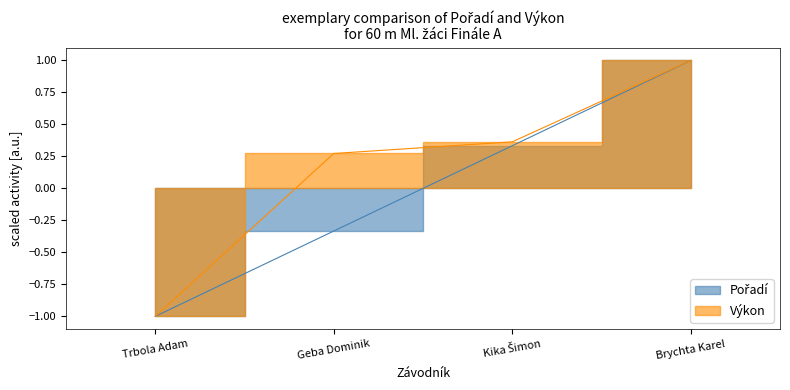

What are all the series names shown in the legend?

Pořadí, Výkon